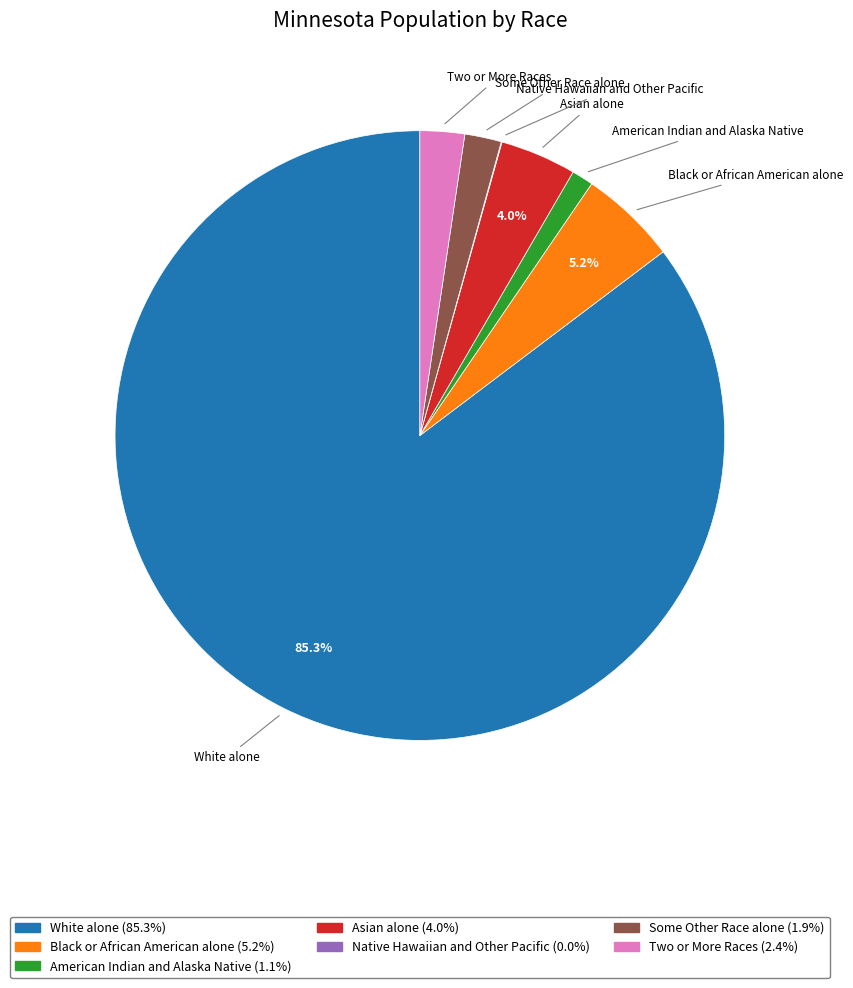

To the nearest percent, what percentage of the pie is White alone?

85%